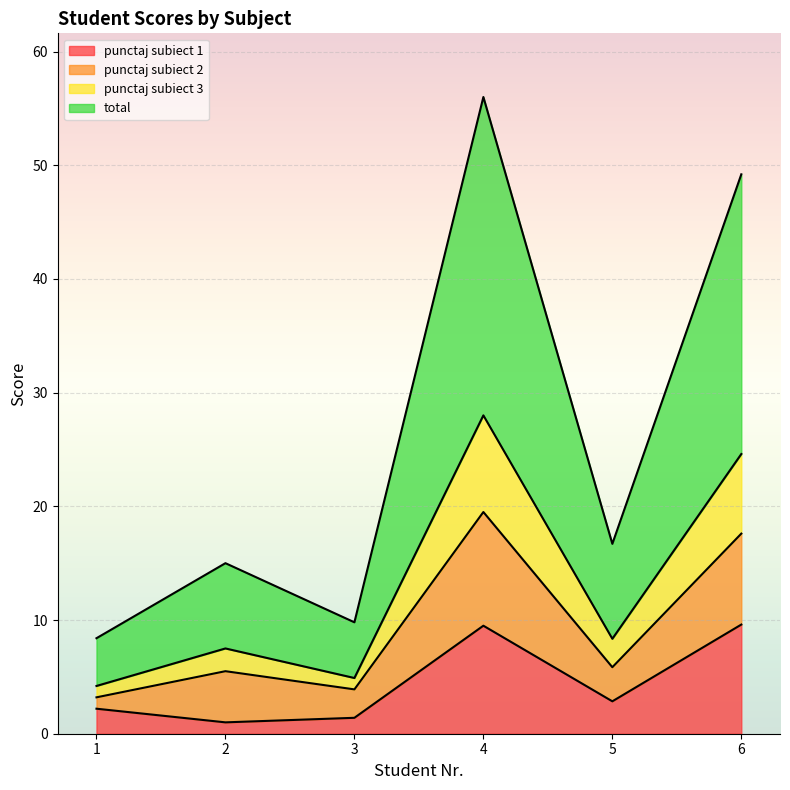

What are all the series names shown in the legend?

punctaj subiect 1, punctaj subiect 2, punctaj subiect 3, total